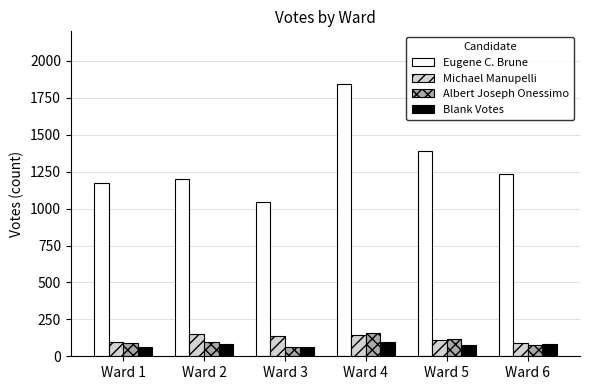

Is it true that Eugene C. Brune equals 1389 at Ward 5?

True